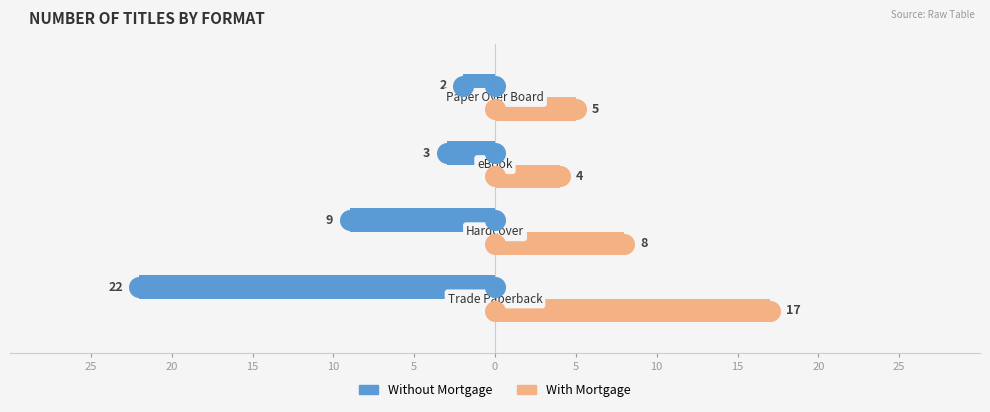

Which series contains the lowest Y value?

Without Mortgage